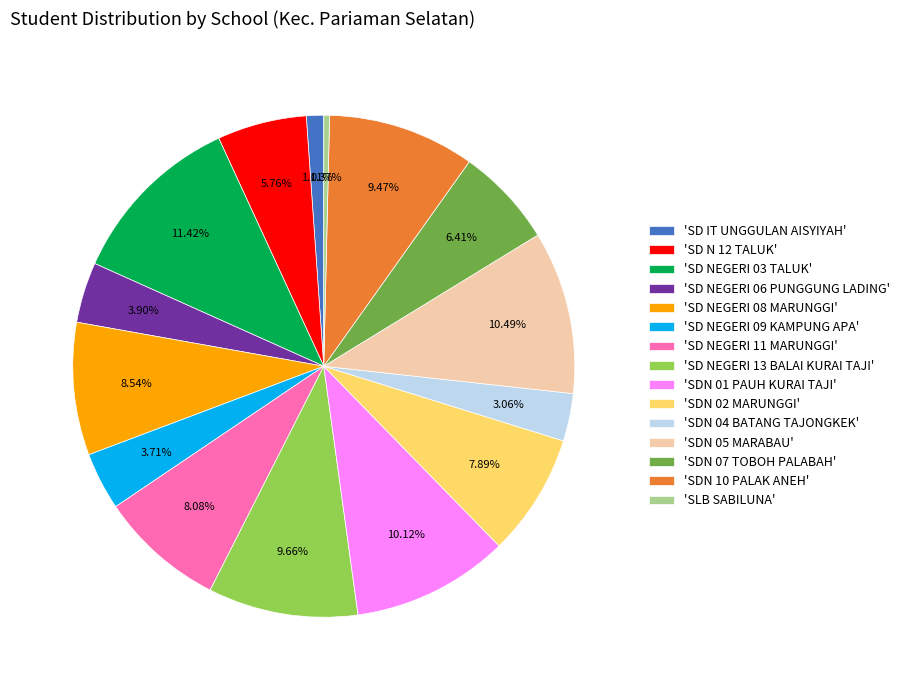

Does 'SD NEGERI 09 KAMPUNG APA' account for over 50% of the chart?

No